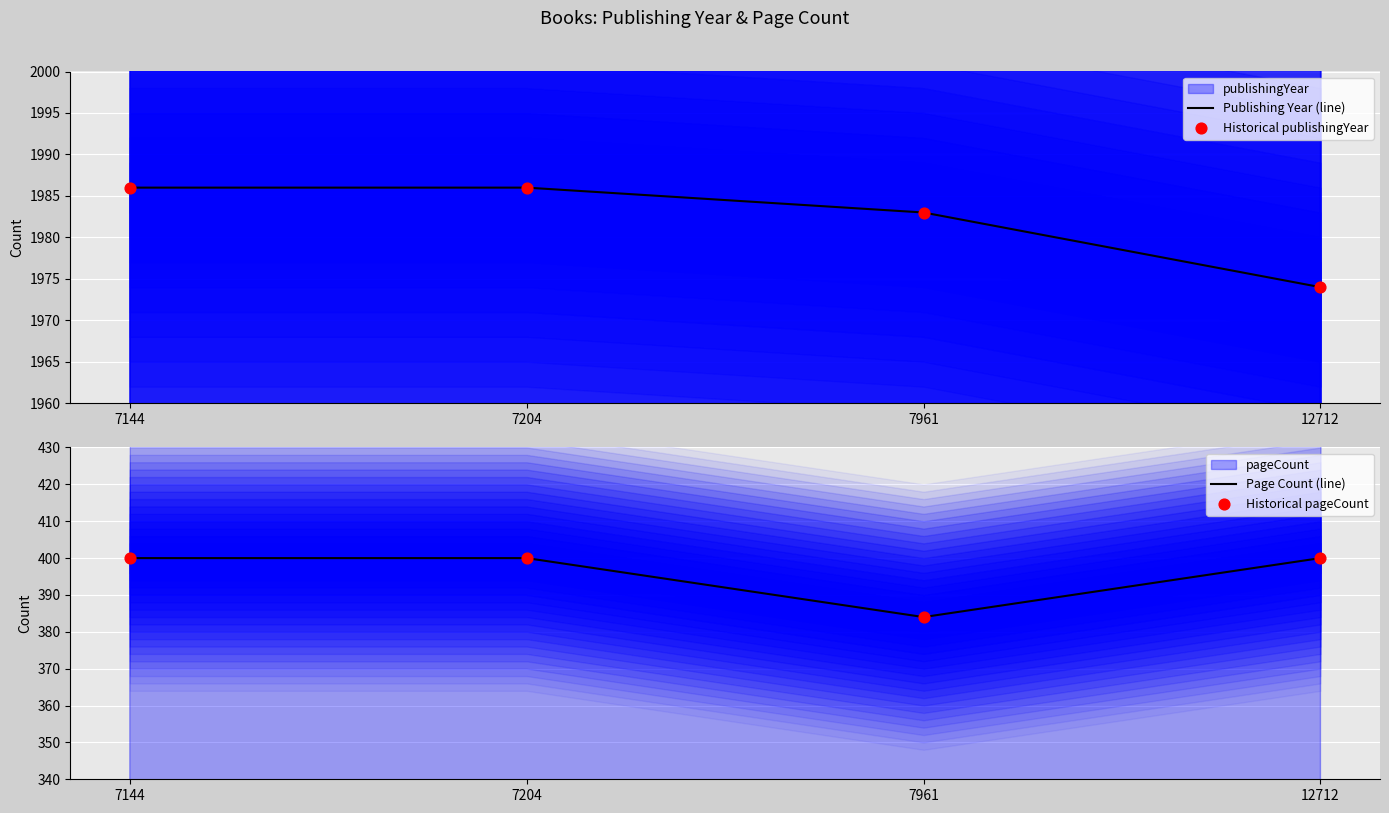

What is the total value across all series at 7961?

4734